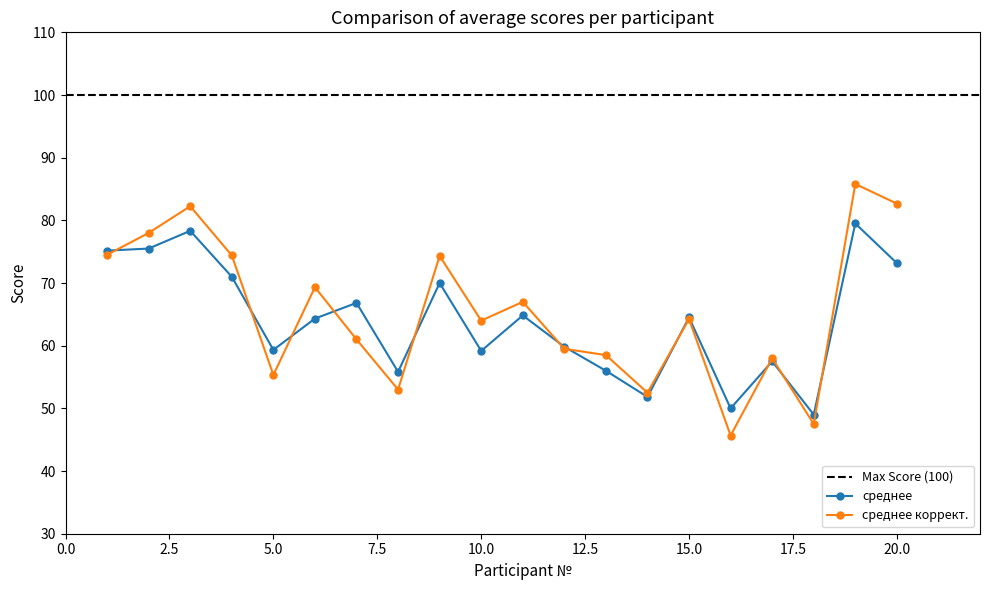

Reading left to right, what are all the values shown in this chart?

среднее: 1=75.2	2=75.5	3=78.3	4=71.0	5=59.3	6=64.3	7=66.8	8=55.8	9=70.0	10=59.2	11=64.8	12=59.8	13=56.0	14=51.8	15=64.5	16=50.0	17=57.5	18=49.0	19=79.5	20=73.2
среднее коррект.: 1=74.5	2=78.0	3=82.2	4=74.4	5=55.3	6=69.3	7=61.0	8=53.0	9=74.3	10=64.0	11=67.0	12=59.5	13=58.5	14=52.5	15=64.2	16=45.7	17=58.0	18=47.5	19=85.8	20=82.7